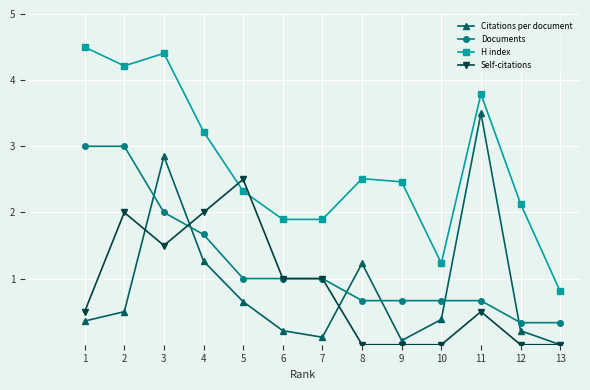

What value does the Self-citations series have at 5?

2.5